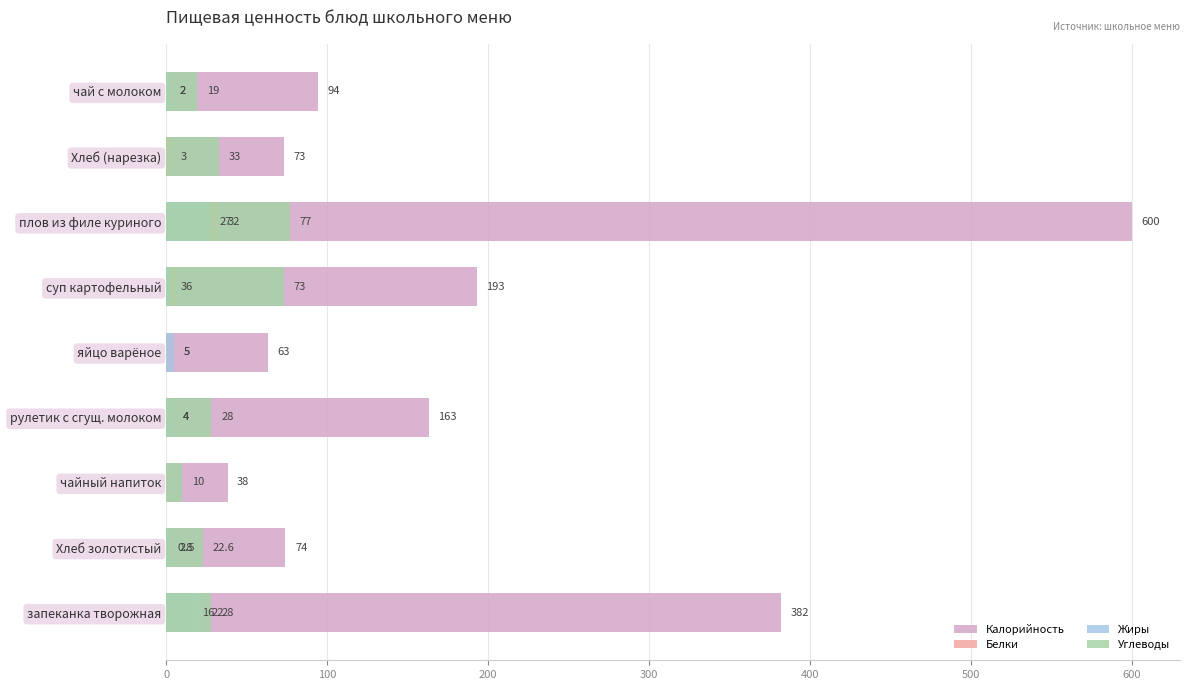

What is the difference between the second highest and second lowest values in the Углеводы series?

63.0